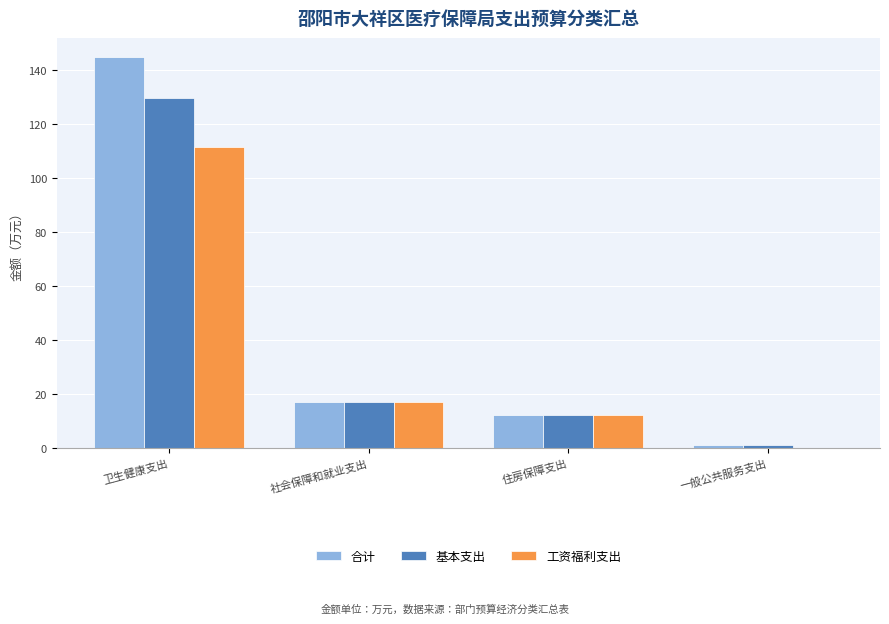

True or false: 工资福利支出 has a value of 12.2 at 住房保障支出.

True